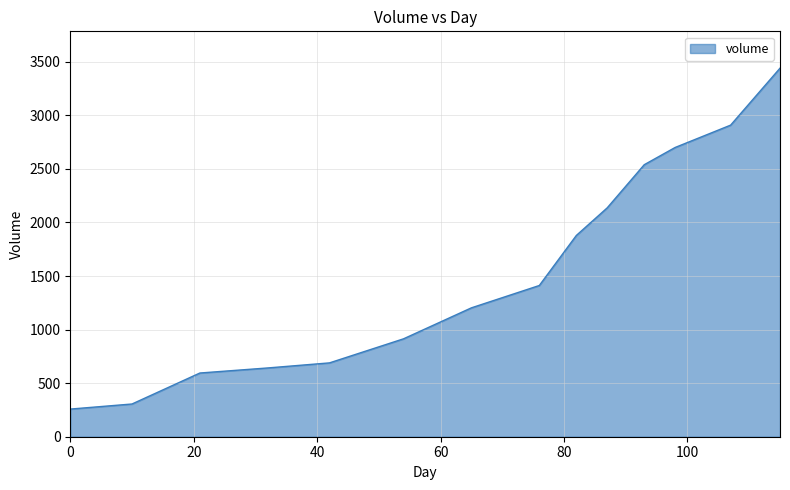

What is the maximum value shown in the chart?

3440.1